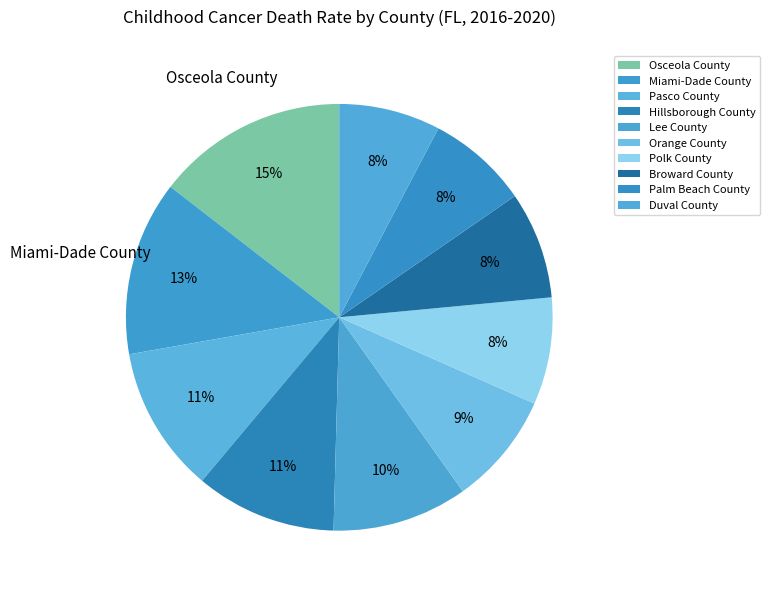

The Orange County slice represents 9% of the pie. True or false?

True